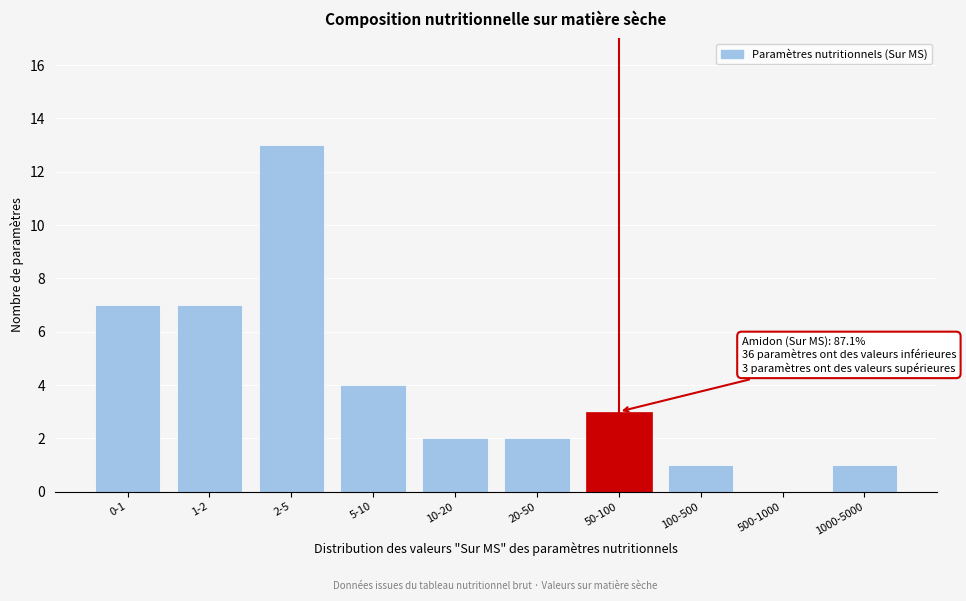

Reading left to right, extract all data points from this chart.

0-1=7	1-2=7	2-5=13	5-10=4	10-20=2	20-50=2	50-100=3	100-500=1	500-1000=0	1000-5000=1